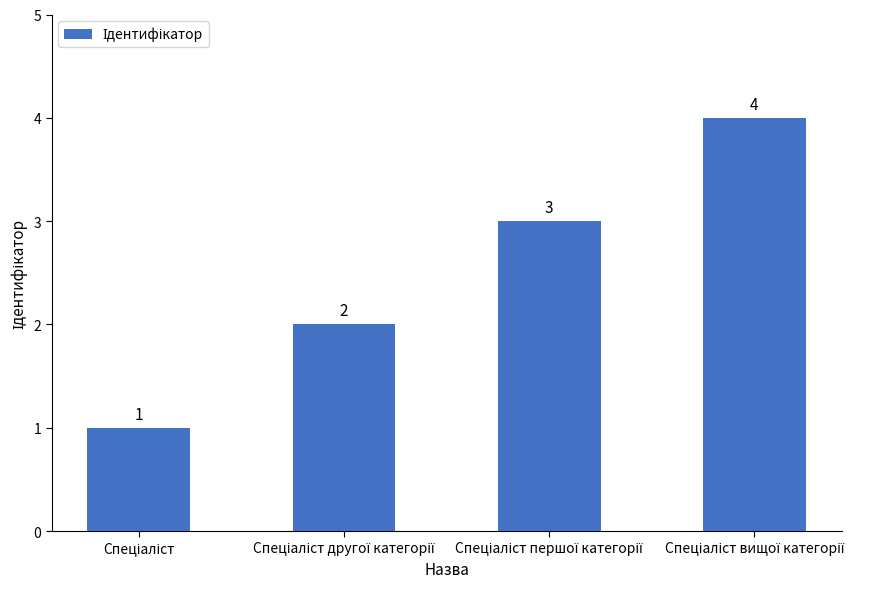

What is the sum of all values?

10